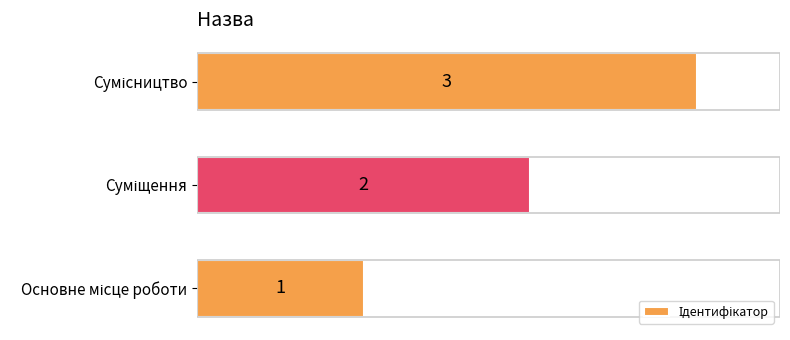

Count the values in the range 1 to 3.

3